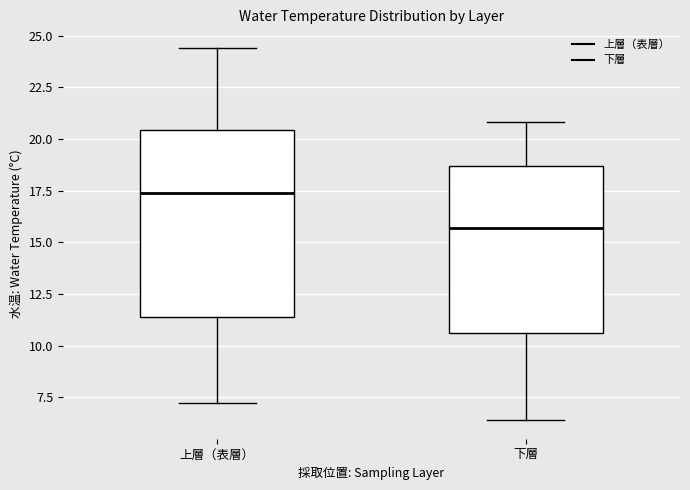

Reading left to right, read every box against the y-axis: the position of its median line, the range the box covers, and the ends of its whiskers. The values are not printed on the chart, so give them approximately, as read against the axis.

上層（表層）: median 17.5, box 11.5 to 20.5, whiskers 7.0 to 24.5
下層: median 15.5, box 10.5 to 18.5, whiskers 6.5 to 21.0